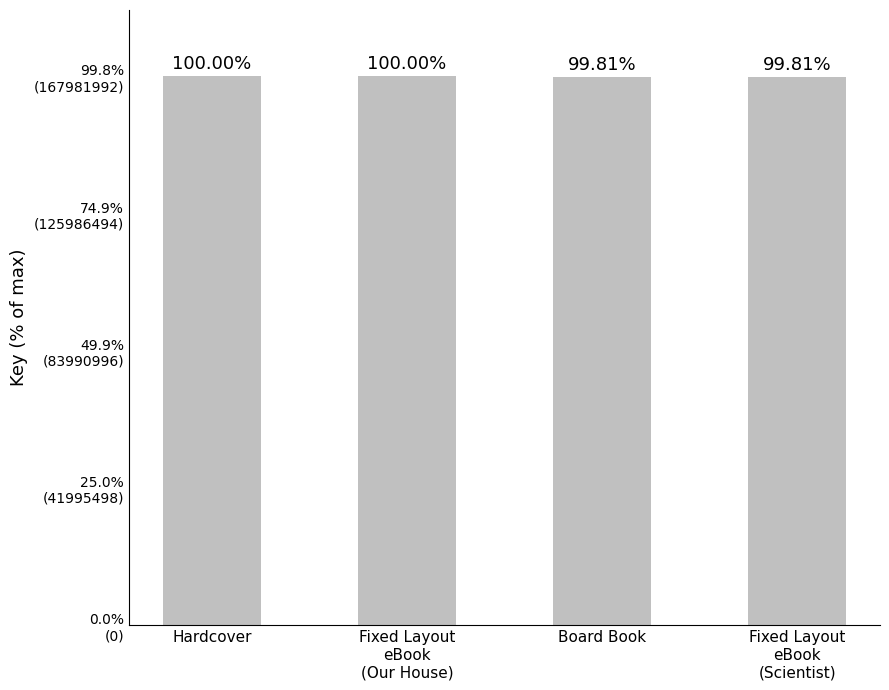

Are the bars horizontal?

No